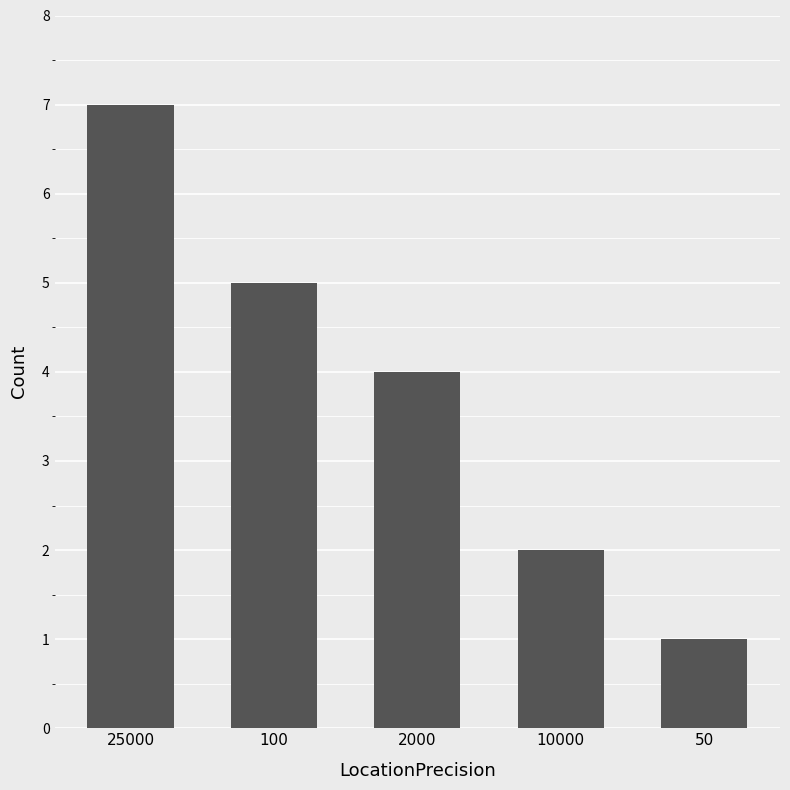

Reading left to right, list all the values displayed in this chart.

25000=7	100=5	2000=4	10000=2	50=1